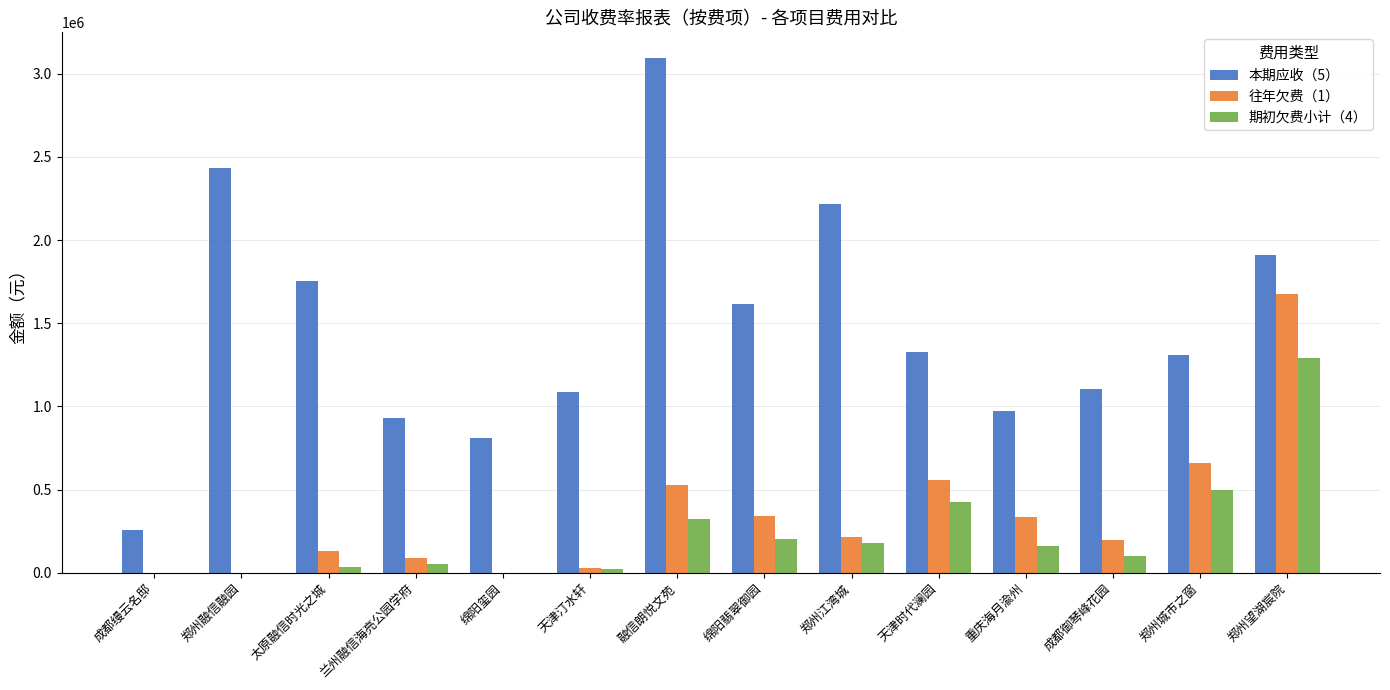

How many values in the 往年欠费（1） series exceed 213525?

7